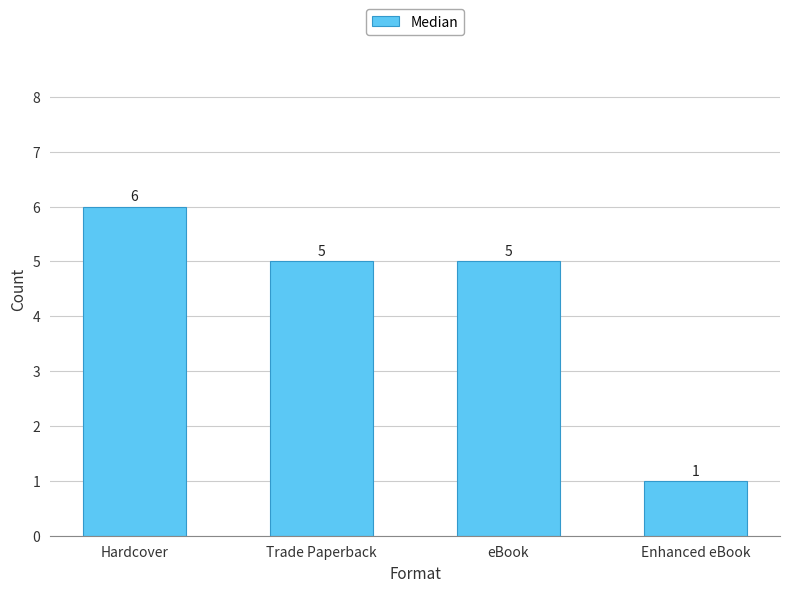

How many values are between 5 and 6?

3